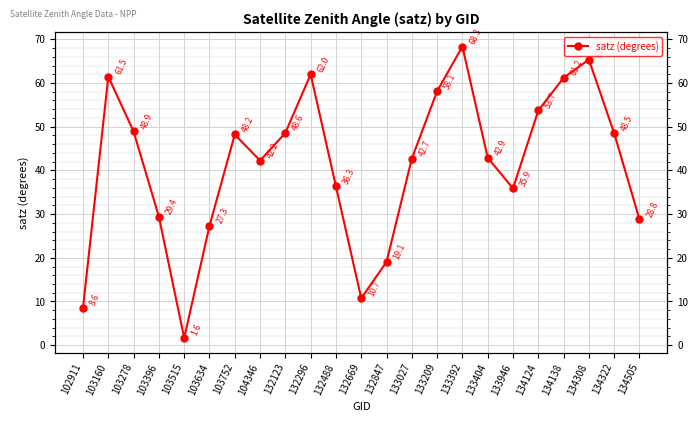

List the labels in order of value, largest first.

133392, 134308, 132296, 103160, 134138, 133209, 134124, 103278, 132123, 134322, 103752, 133404, 133027, 104346, 132488, 133946, 103396, 134505, 103634, 132847, 132669, 102911, 103515